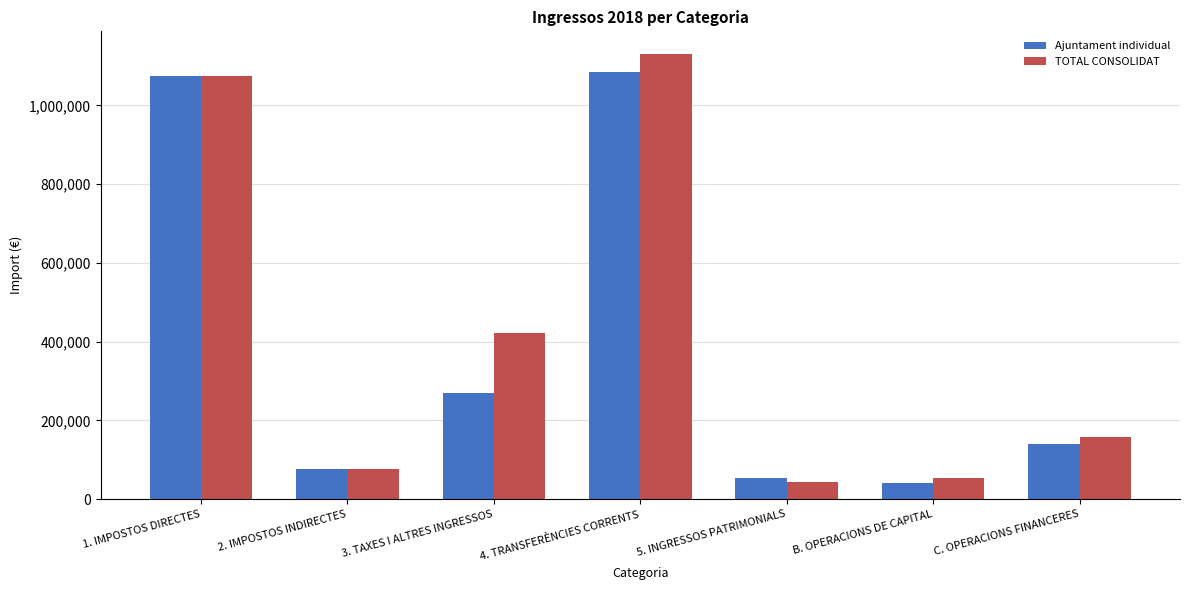

At how many categories does at least one series exceed 268414?

3